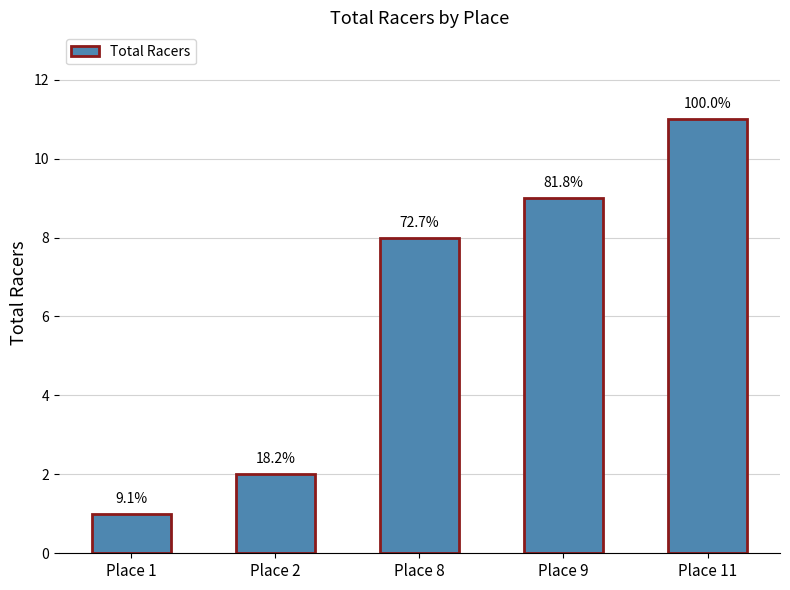

Reading left to right, transcribe all the data shown in this chart.

Place 1=1	Place 2=2	Place 8=8	Place 9=9	Place 11=11